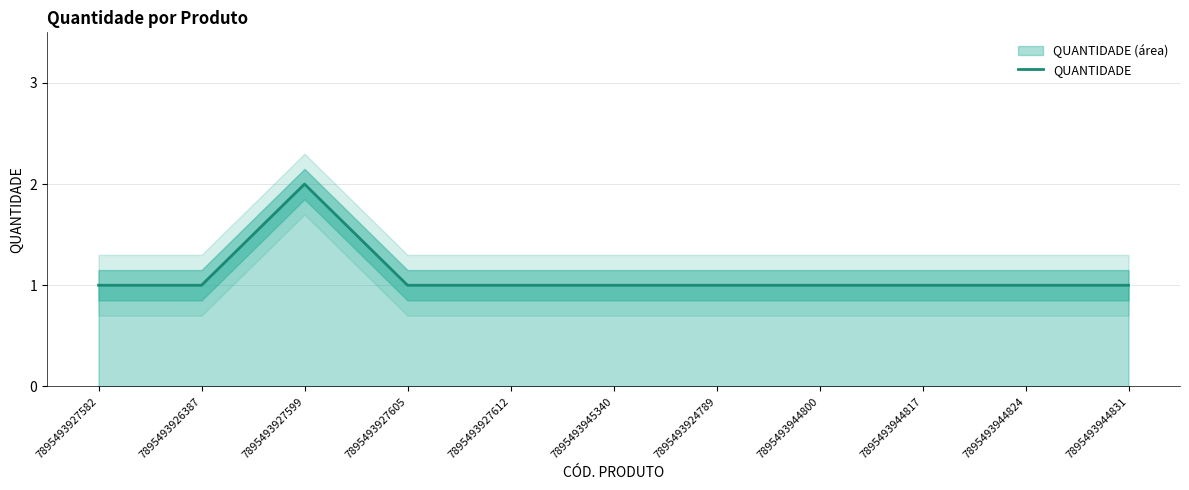

What is the change in value from 7895493927599 to 7895493944824?

-1